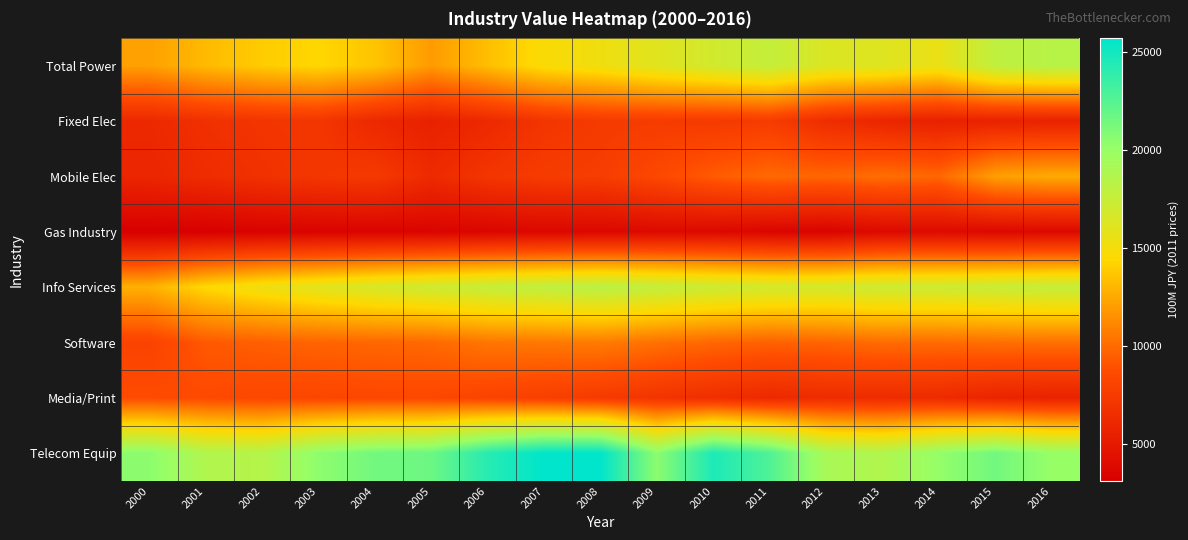

Which category has the lowest value across all series?

2000